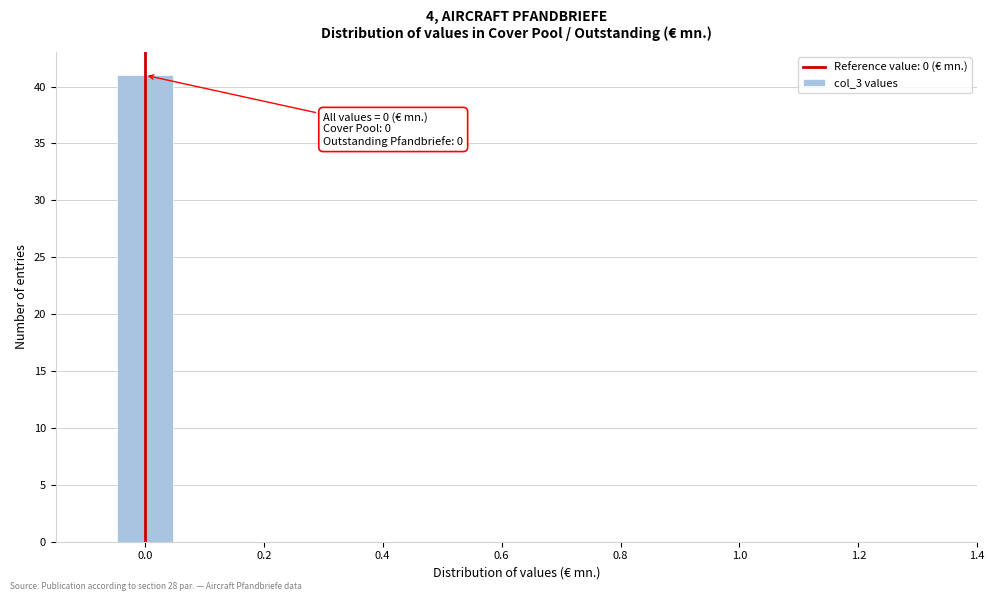

Over which range of the x-axis is the bar tallest?

-0.05 to 0.05